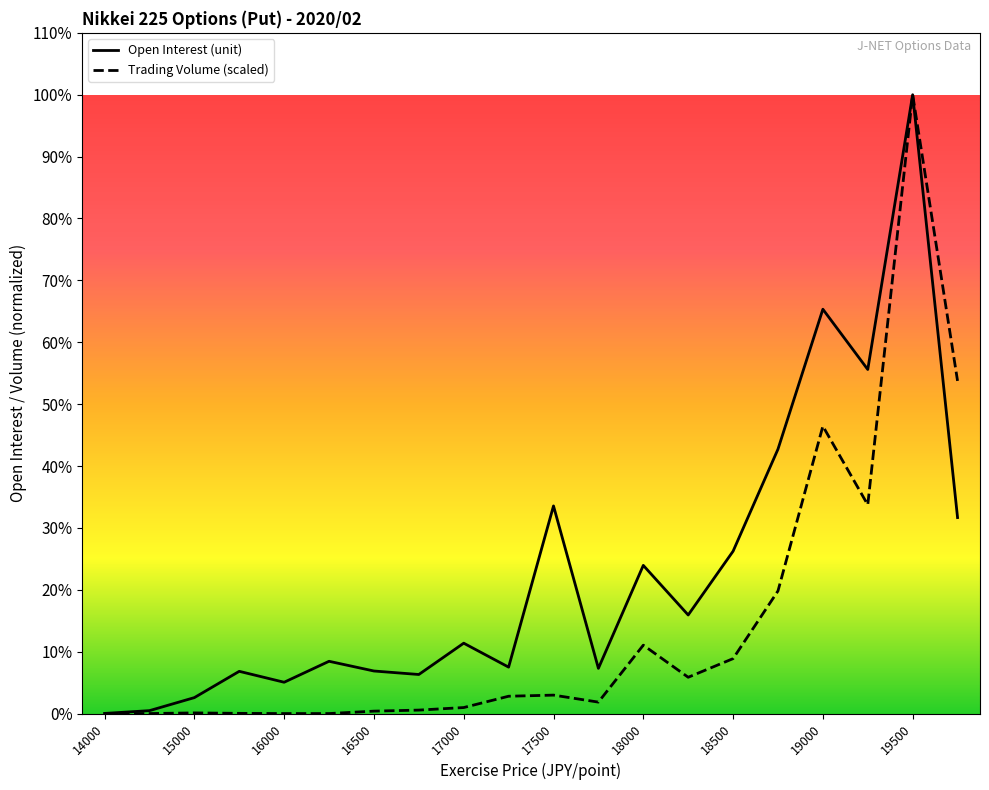

Where is Open Interest (unit) nearest to the value 4872?

17